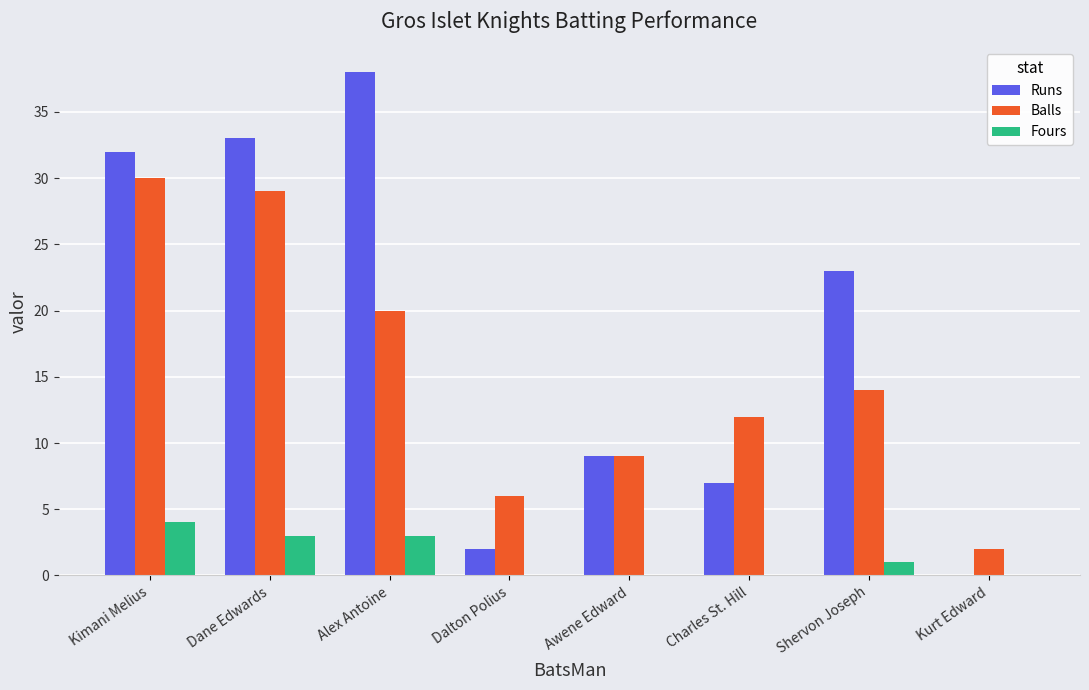

At which label is Runs closest to 19?

Shervon Joseph